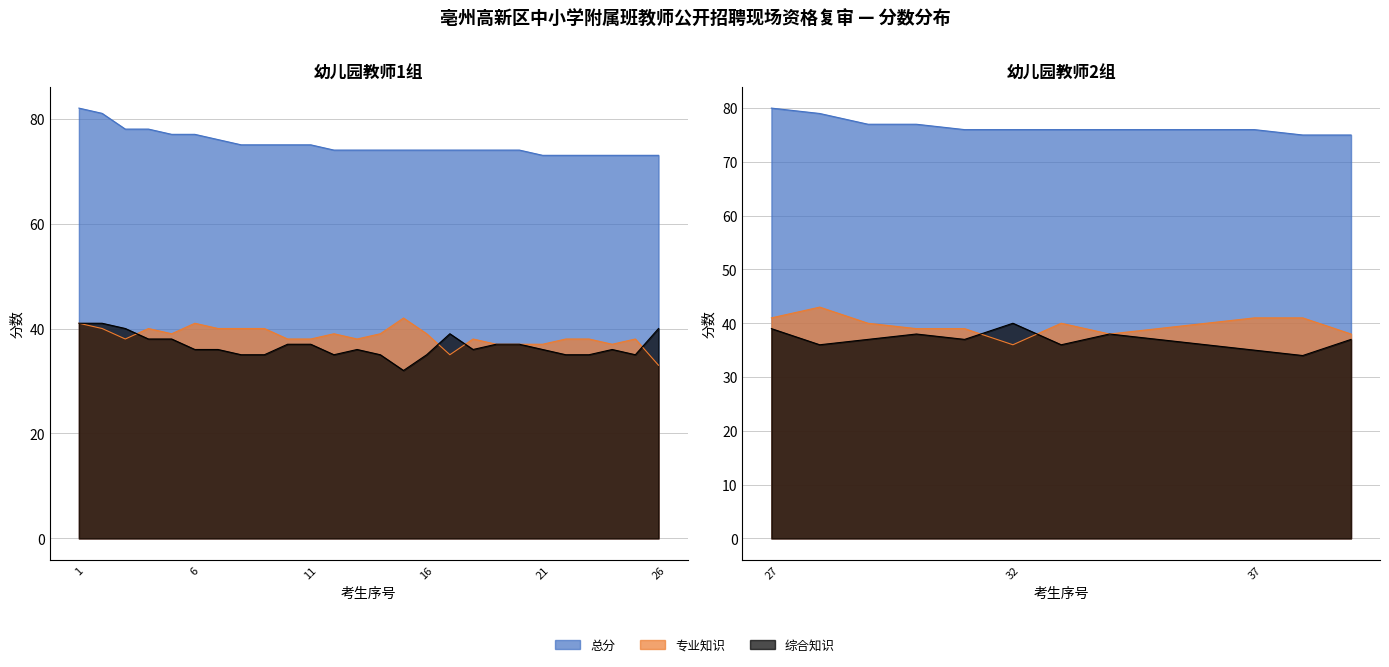

Rank the series at 8 from highest to lowest value.

总分, 专业知识, 综合知识